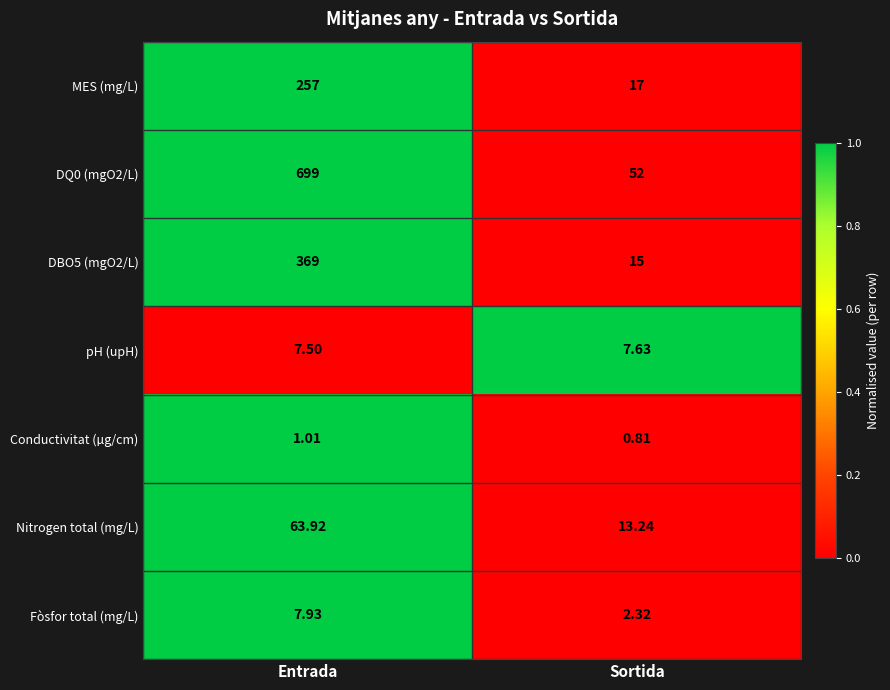

Rank the series by their maximum value, from highest to lowest.

DQ0 (mgO2/L), DBO5 (mgO2/L), MES (mg/L), Nitrogen total (mg/L), Fòsfor total (mg/L), pH (upH), Conductivitat (µg/cm)